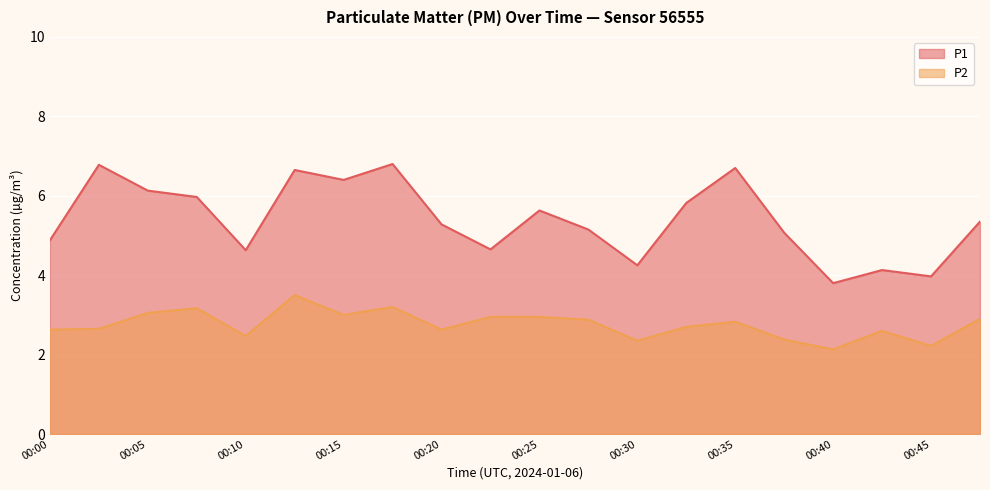

How many interior local valleys does the P2 series have?

6